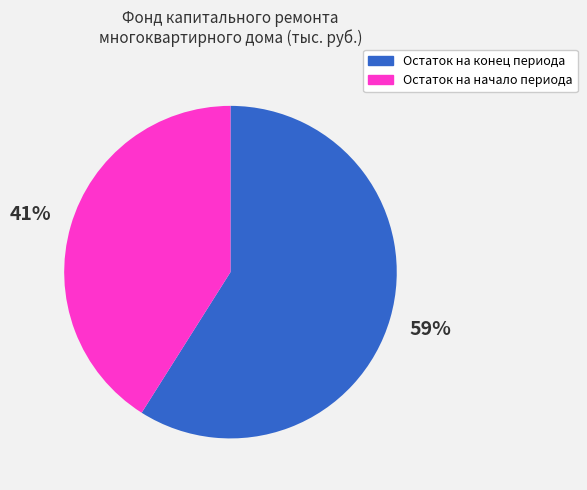

To the nearest percent, what portion does Остаток на конец периода represent?

59%